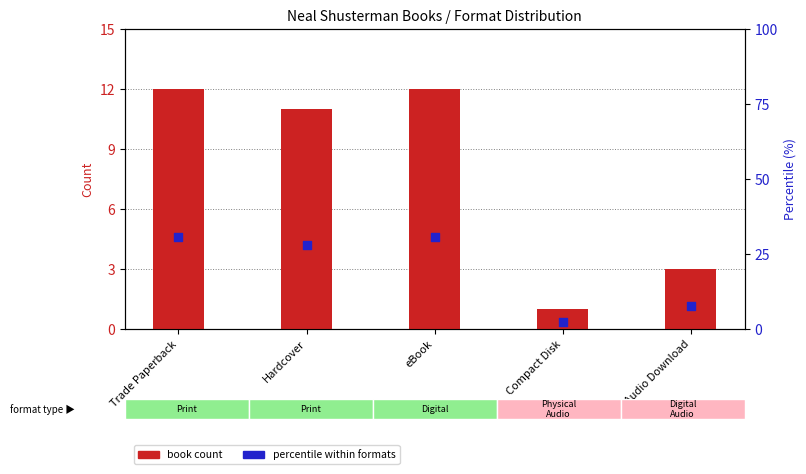

Which series contains the highest Y value?

percentile within formats